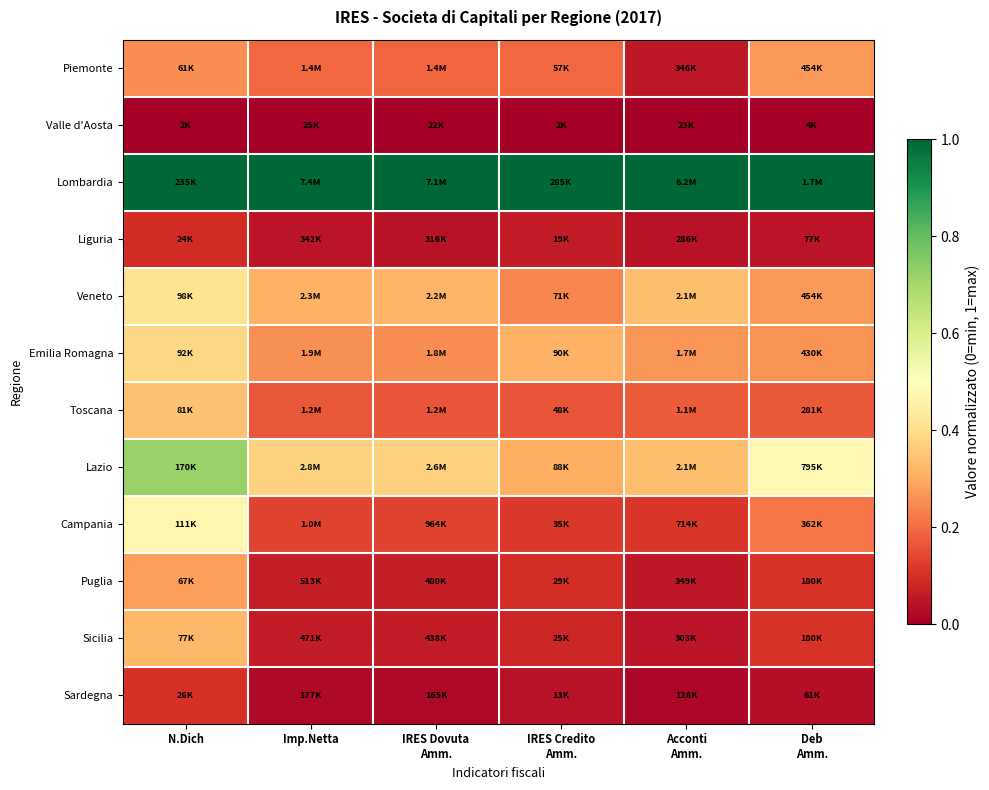

At which category is the sum across all series the highest?

N.Dich